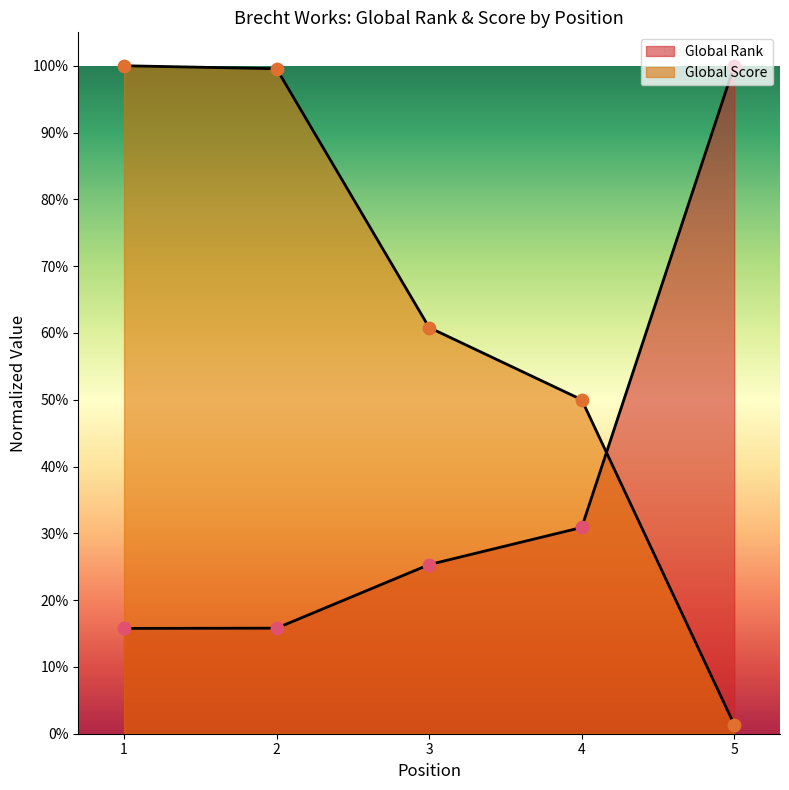

Which series contains the highest Y value?

Global Rank